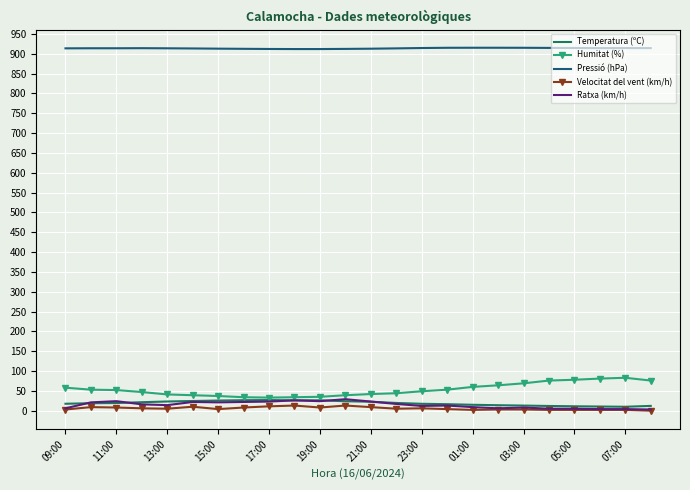

What is the maximum value for Humitat (%)?

83.0